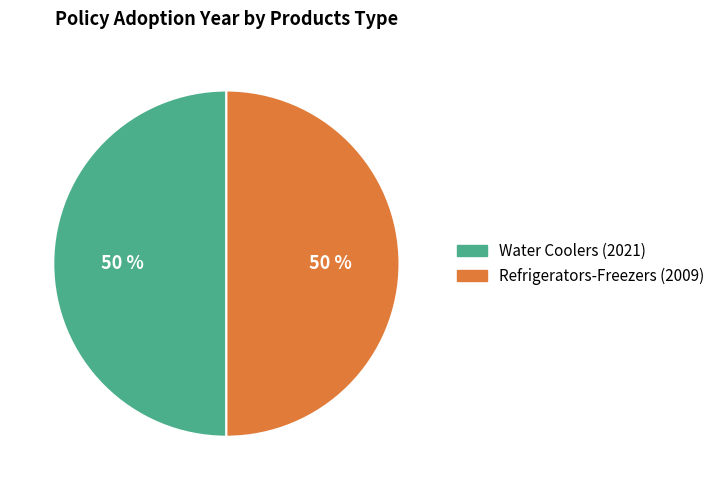

To the nearest percent, what percentage of the pie is Refrigerators-Freezers (2009)?

50%